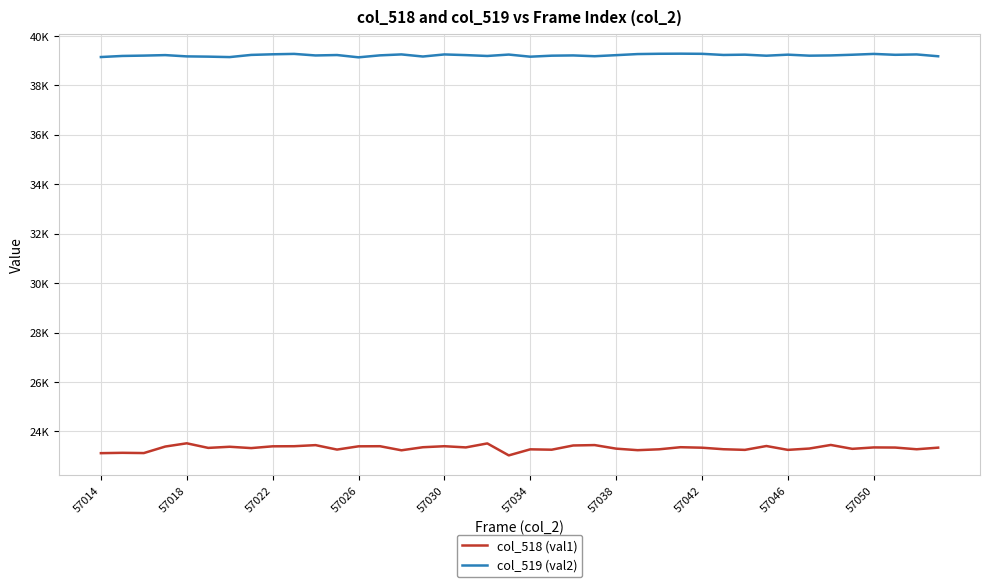

Reading left to right, list all the values displayed in this chart.

col_518 (val1): 23121	23135	23125	23389	23520	23334	23380	23326	23398	23402	23446	23266	23398	23402	23237	23361	23402	23354	23515	23031	23276	23261	23432	23448	23304	23242	23277	23362	23342	23280	23254	23410	23254	23308	23453	23296	23353	23348	23279	23344
col_519 (val2): 39147	39191	39205	39225	39173	39163	39145	39233	39258	39274	39211	39228	39135	39215	39253	39168	39252	39225	39190	39247	39161	39202	39212	39180	39223	39267	39279	39283	39277	39231	39243	39201	39243	39202	39212	39240	39273	39237	39252	39178